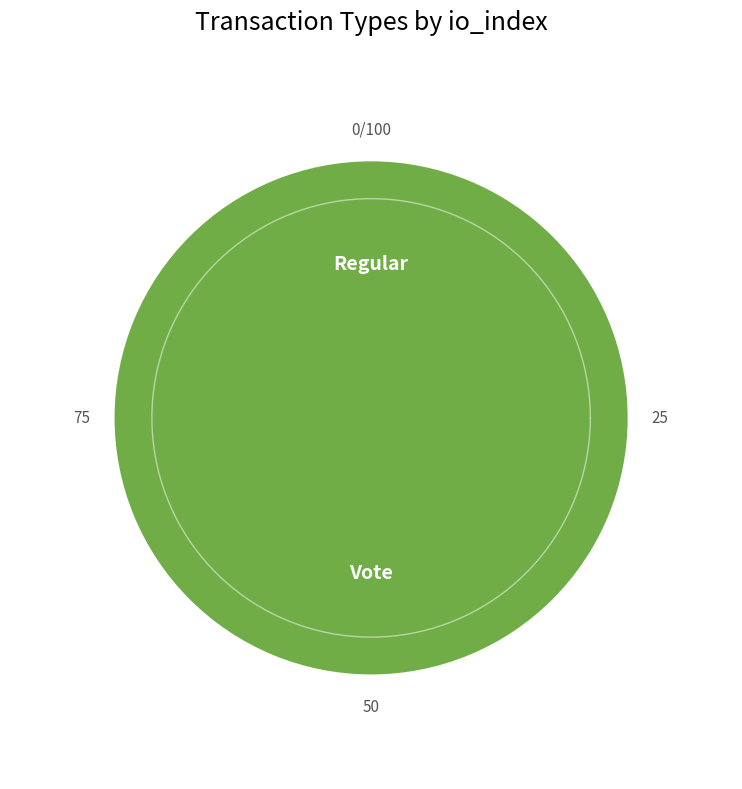

The Vote slice represents 99% of the pie. True or false?

False